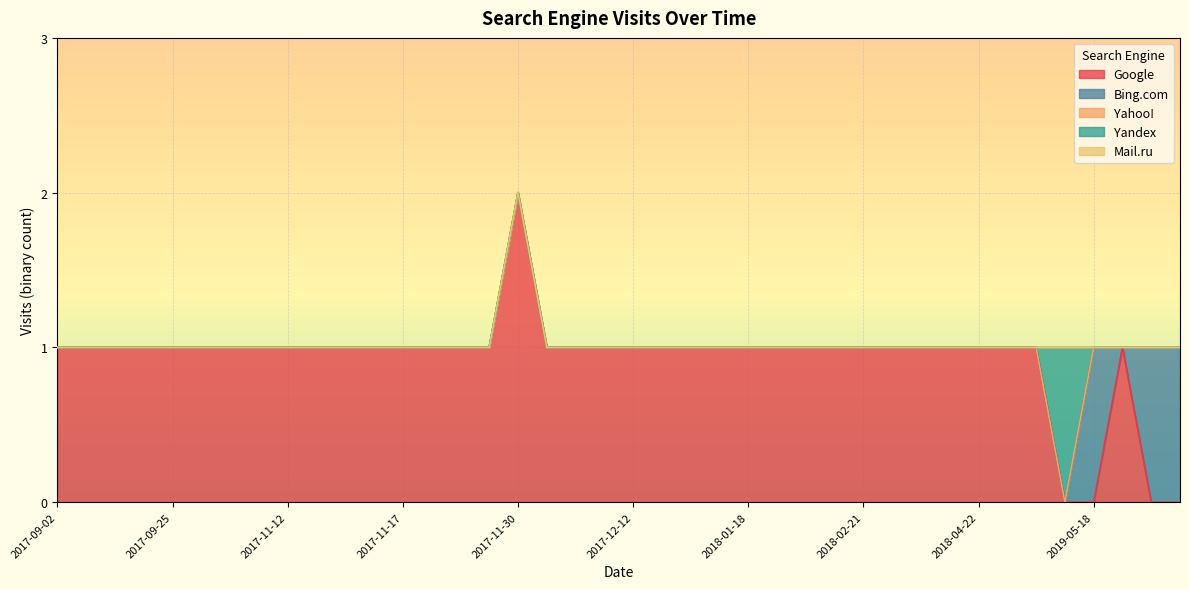

Reading right to left, transcribe all the data shown in this chart.

Google: 1	1	1	1	1	1	1	1	1	1	1	1	1	1	1	1	2	1	1	1	1	1	1	1	1	1	1	1	1	1	1	1	1	1	1	0	0	1	0	0
Bing.com: 0	0	0	0	0	0	0	0	0	0	0	0	0	0	0	0	0	0	0	0	0	0	0	0	0	0	0	0	0	0	0	0	0	0	0	0	1	0	1	1
Yahoo!: 0	0	0	0	0	0	0	0	0	0	0	0	0	0	0	0	0	0	0	0	0	0	0	0	0	0	0	0	0	0	0	0	0	0	0	0	0	0	0	0
Yandex: 0	0	0	0	0	0	0	0	0	0	0	0	0	0	0	0	0	0	0	0	0	0	0	0	0	0	0	0	0	0	0	0	0	0	0	1	0	0	0	0
Mail.ru: 0	0	0	0	0	0	0	0	0	0	0	0	0	0	0	0	0	0	0	0	0	0	0	0	0	0	0	0	0	0	0	0	0	0	0	0	0	0	0	0